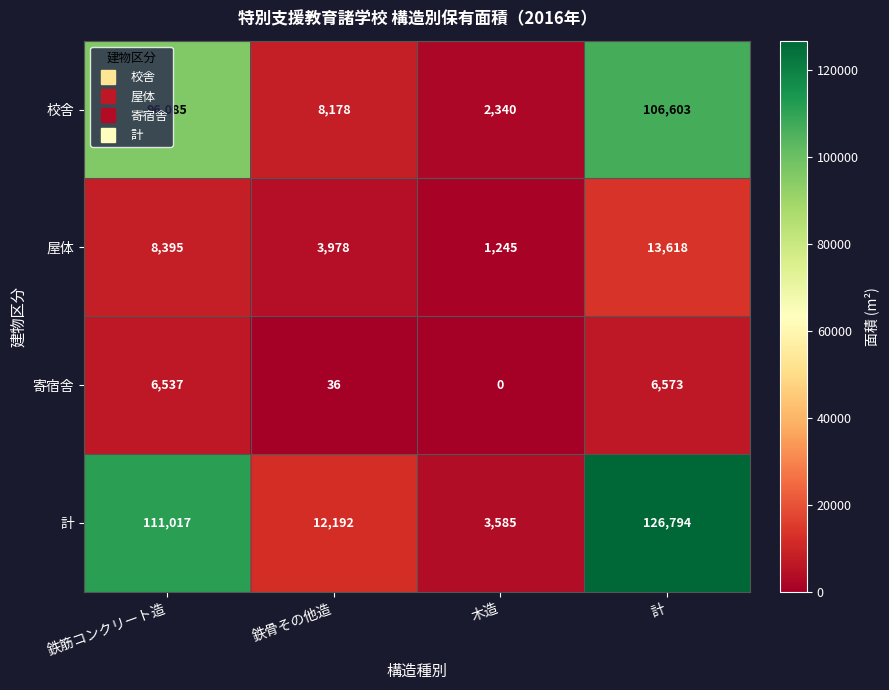

What is the highest value of the 計 series?

126794